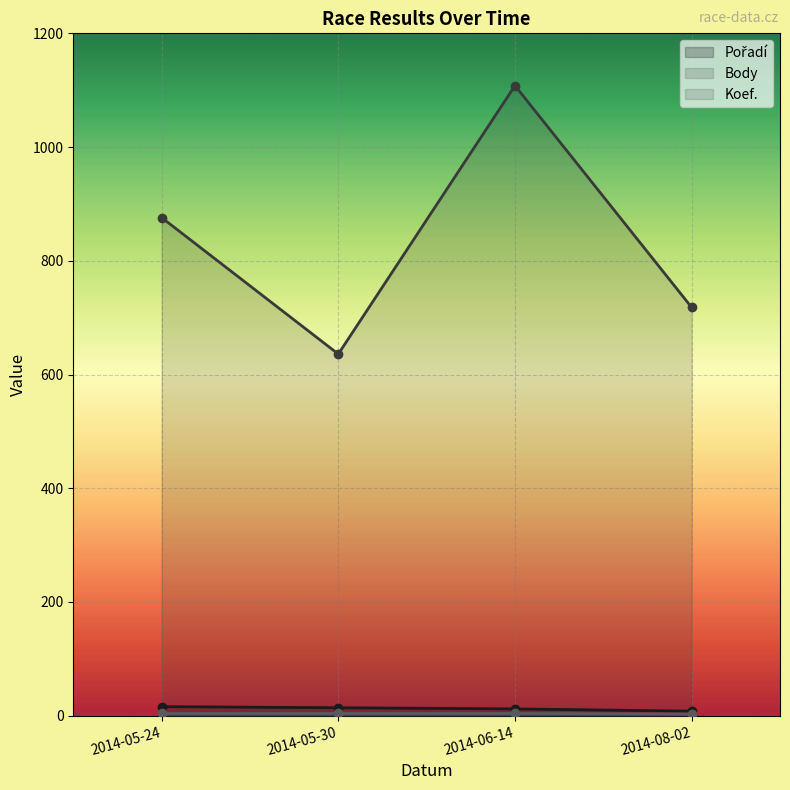

Where is the first local maximum for Body?

2014-06-14